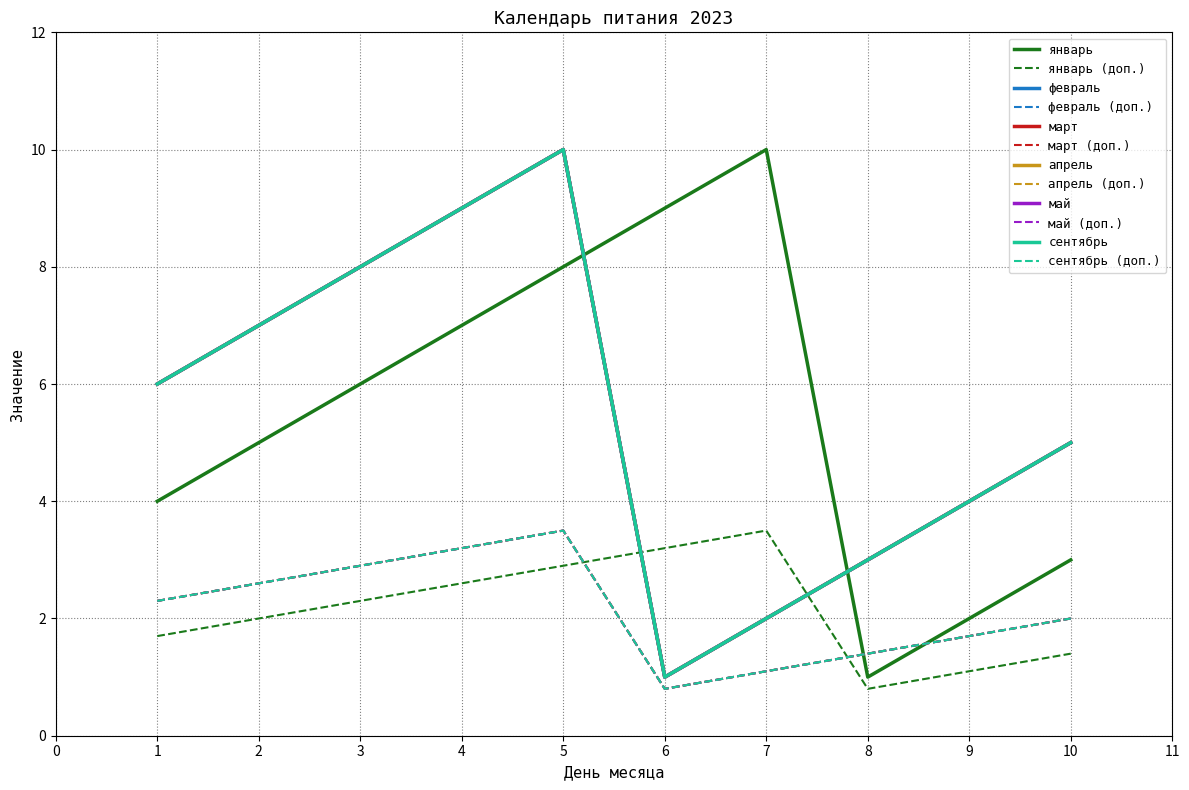

How many interior local peaks does the февраль series have?

1